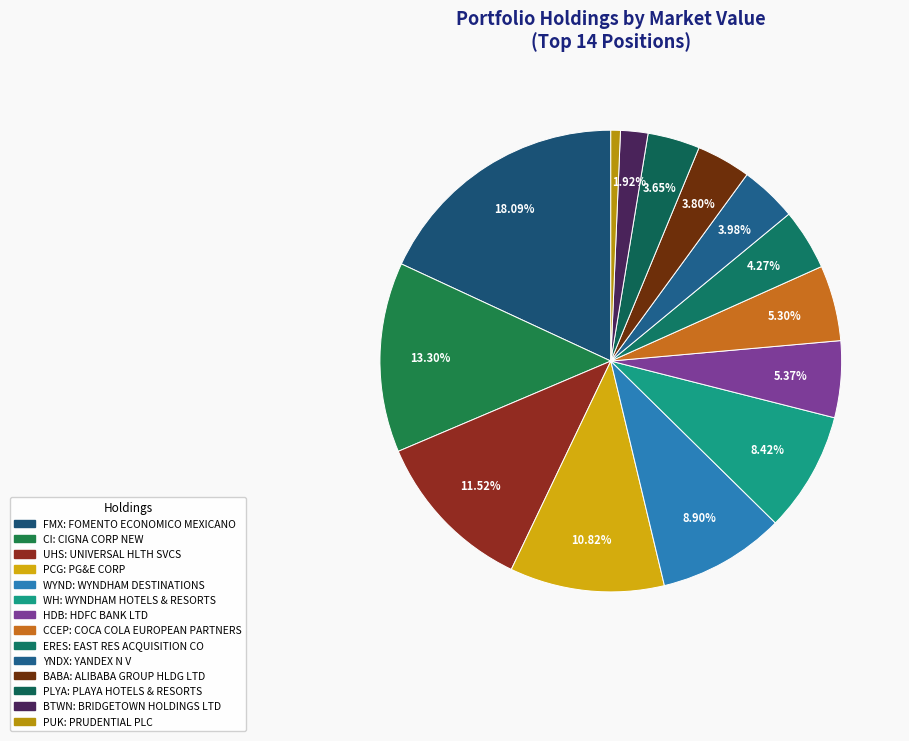

How many slices are in this pie chart?

14